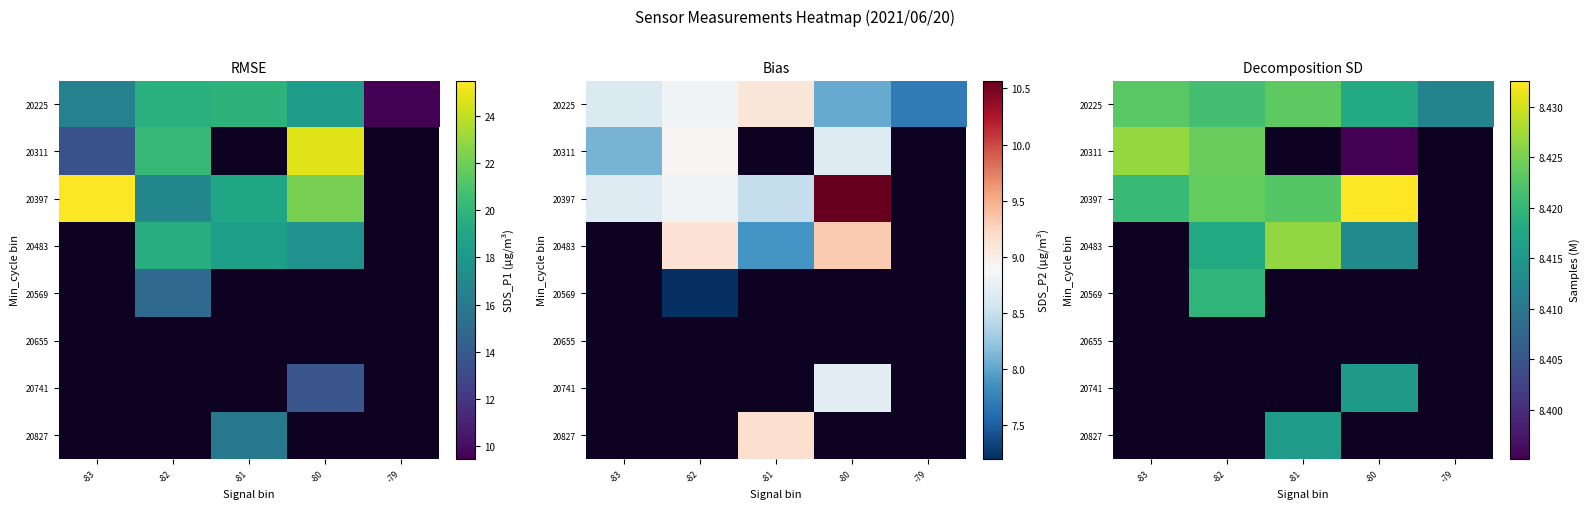

Rank the categories by 20397 value from lowest to highest.

-83, -81, -82, -80, -79